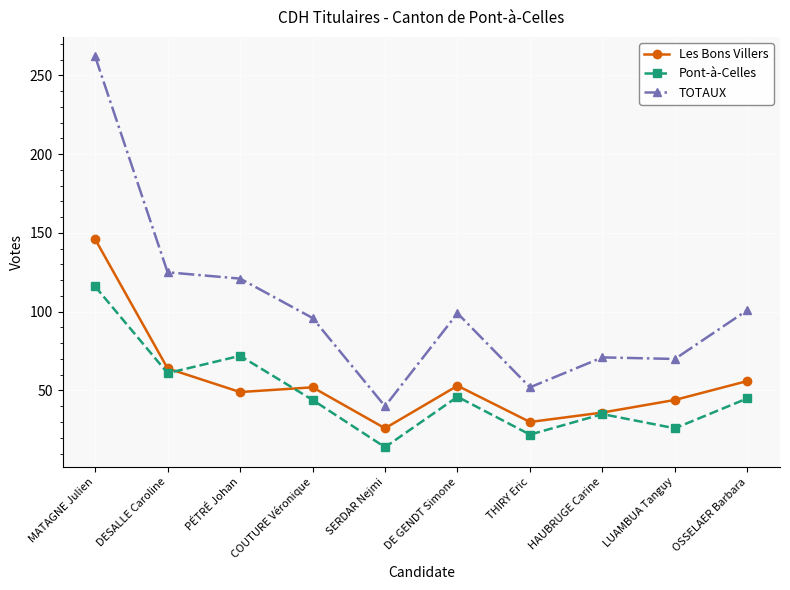

What is the average value of the Les Bons Villers series?

56